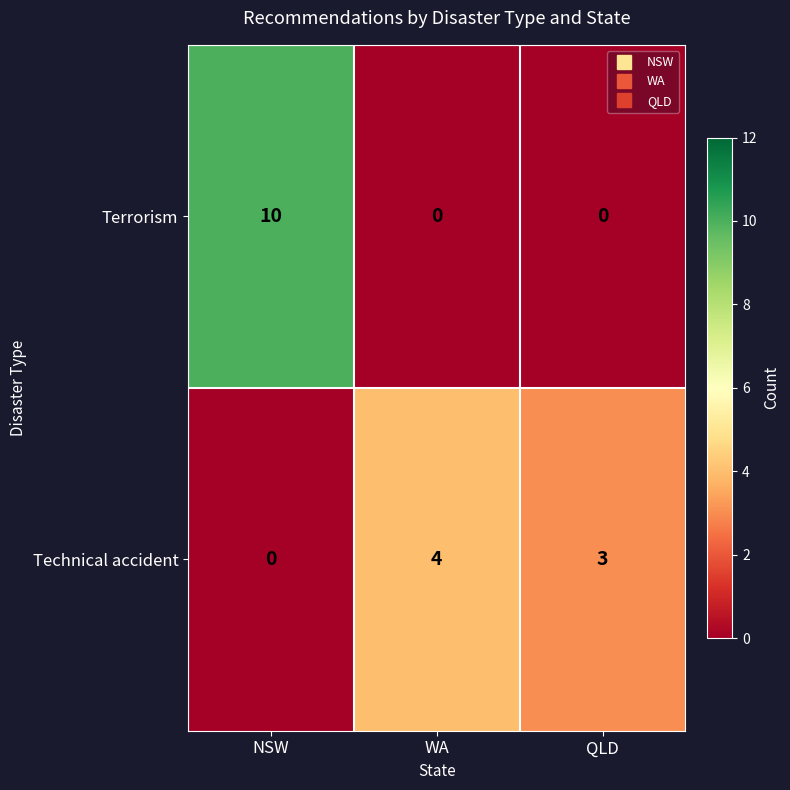

What is the total value across all series at QLD?

3